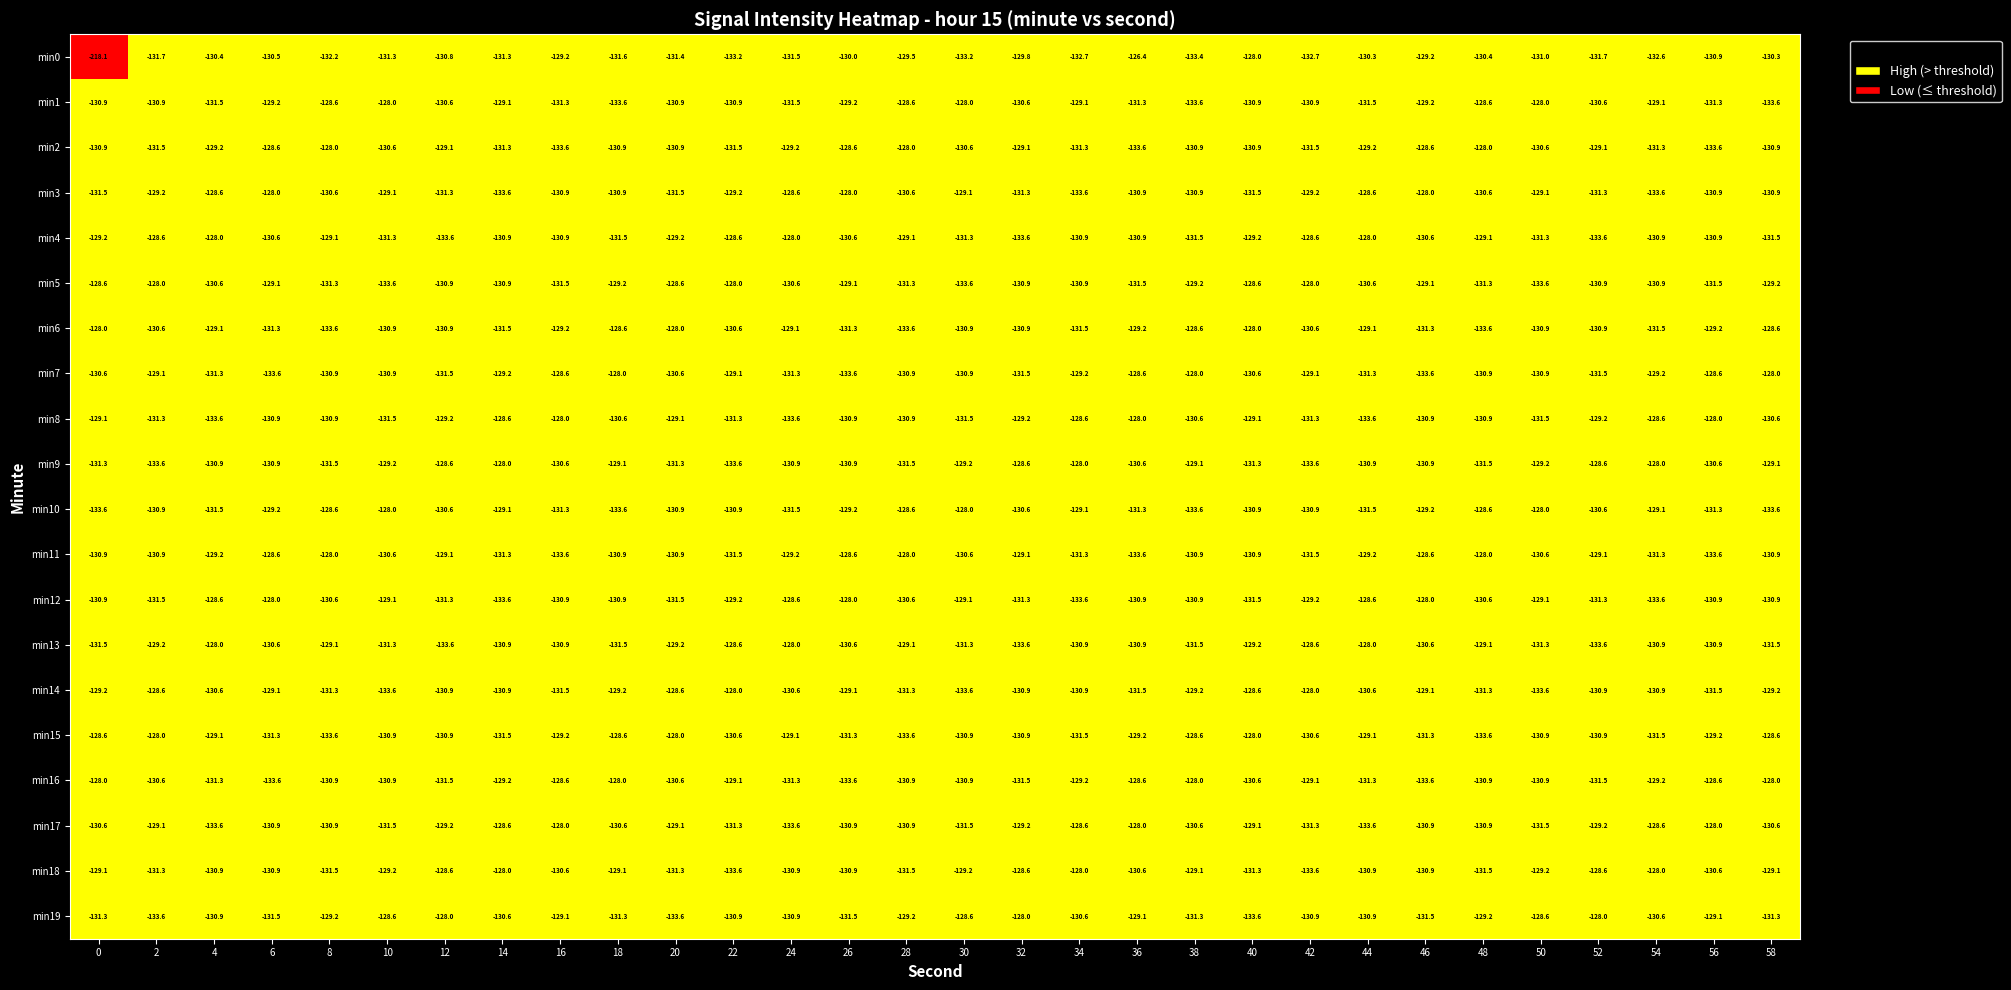

How many data points does each series have?

30